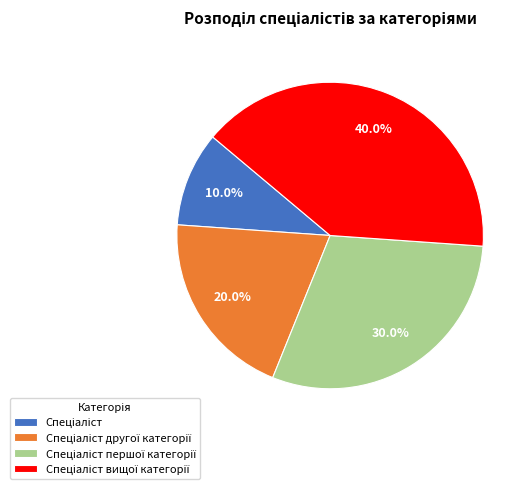

Is there a majority slice in this chart?

No